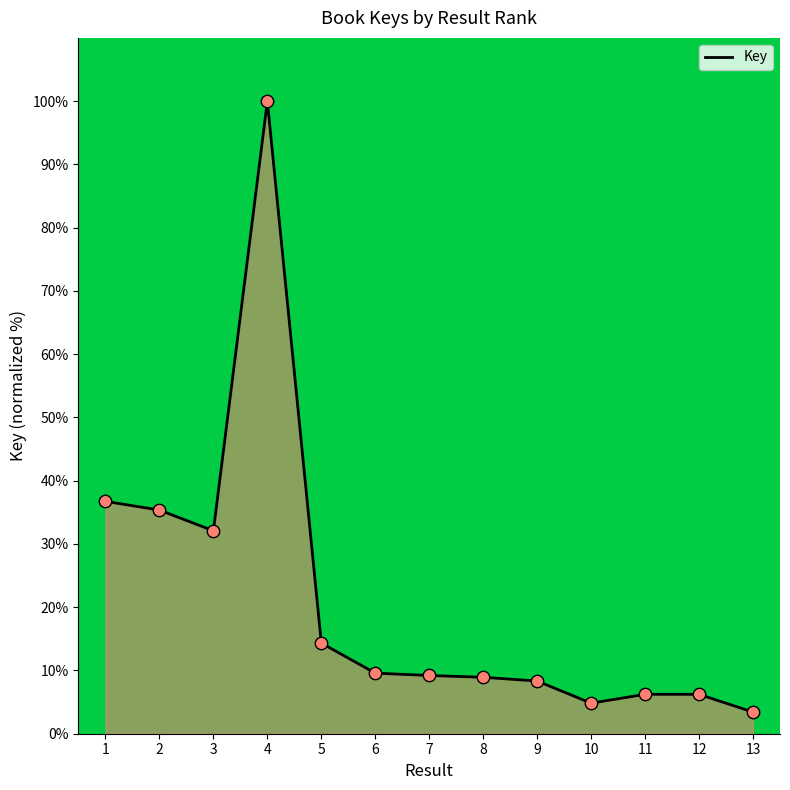

What is the change in value from 1 to 13?

-33.3